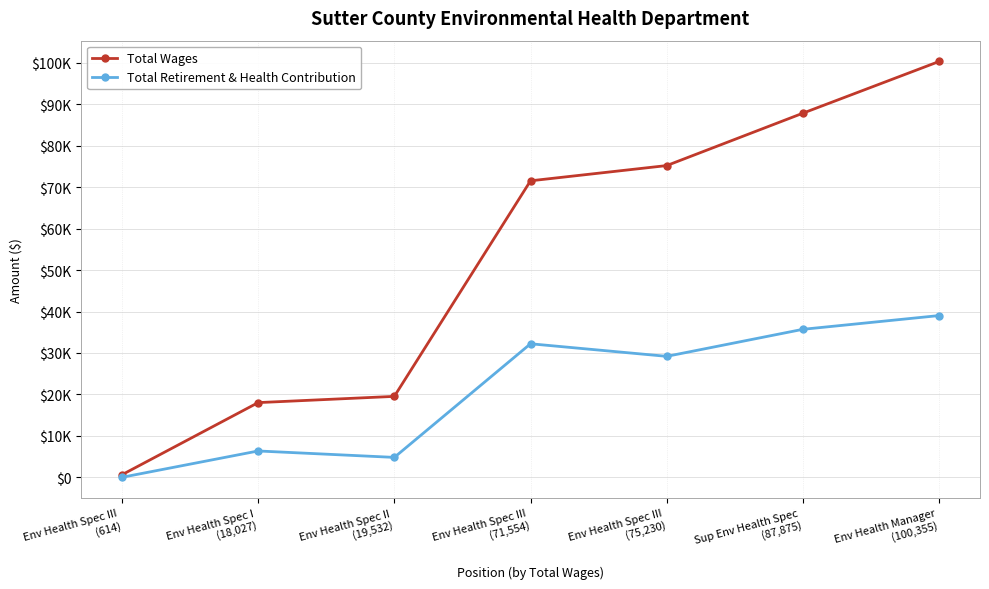

Which has a higher value, Env Health Spec III
(75,230) or Sup Env Health Spec
(87,875)?

Sup Env Health Spec
(87,875)